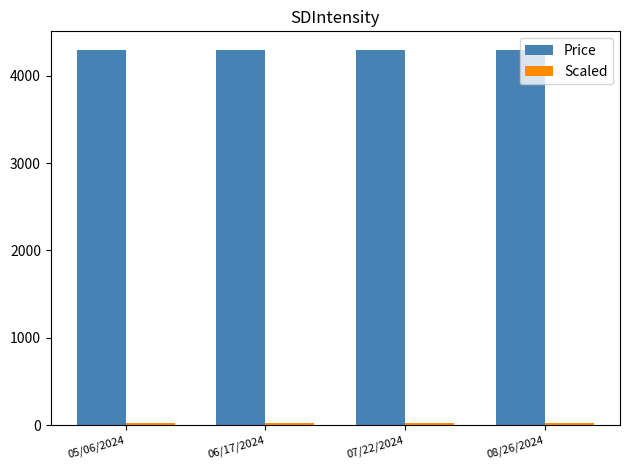

Is it true that Price equals 4295.0 at 06/17/2024?

True